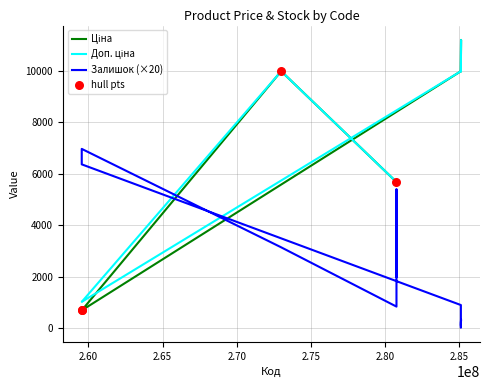

Which series has the largest total across all categories?

Доп. ціна